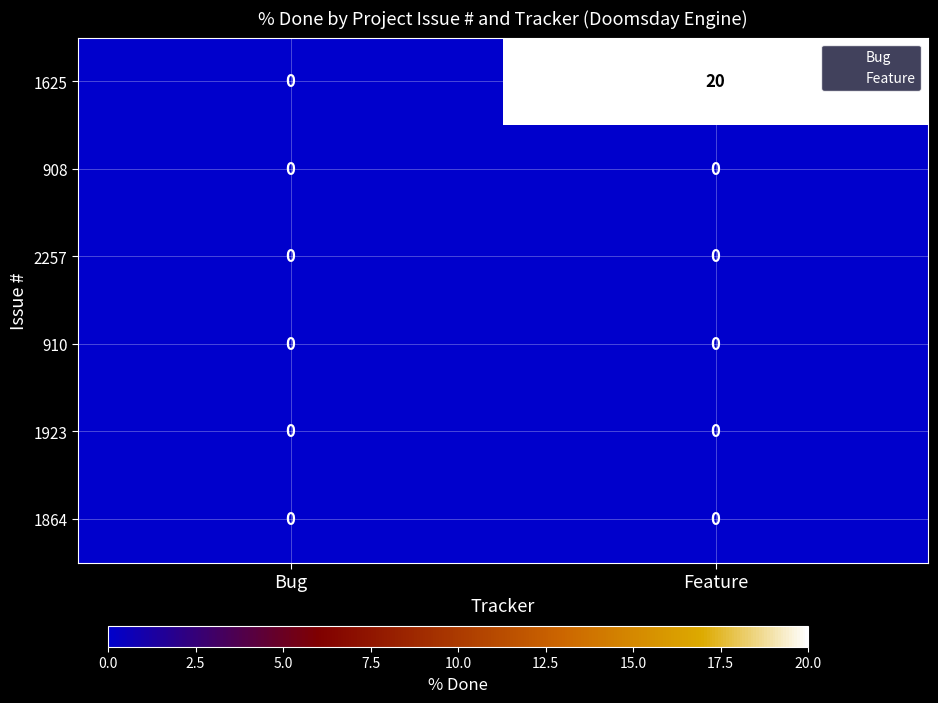

At which category is the sum across all series the highest?

Feature